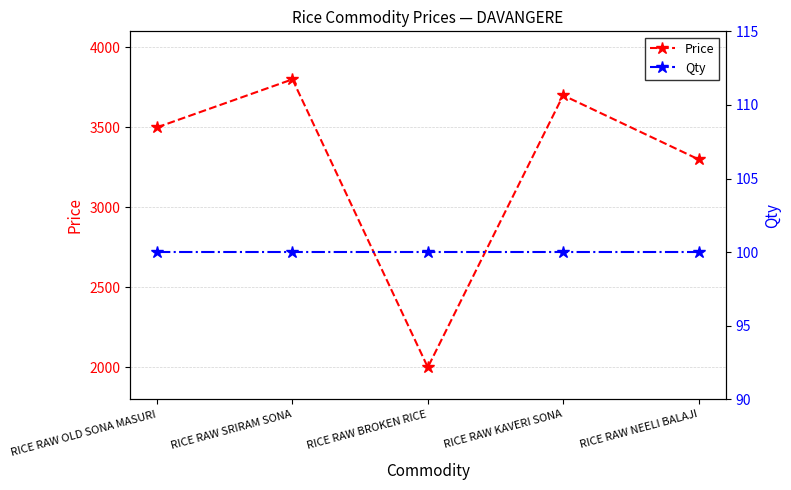

Reading left to right, extract all data points from this chart.

Price: RICE RAW OLD SONA MASURI=3500	RICE RAW SRIRAM SONA=3800	RICE RAW BROKEN RICE=2000	RICE RAW KAVERI SONA=3700	RICE RAW NEELI BALAJI=3300
Qty: RICE RAW OLD SONA MASURI=100	RICE RAW SRIRAM SONA=100	RICE RAW BROKEN RICE=100	RICE RAW KAVERI SONA=100	RICE RAW NEELI BALAJI=100